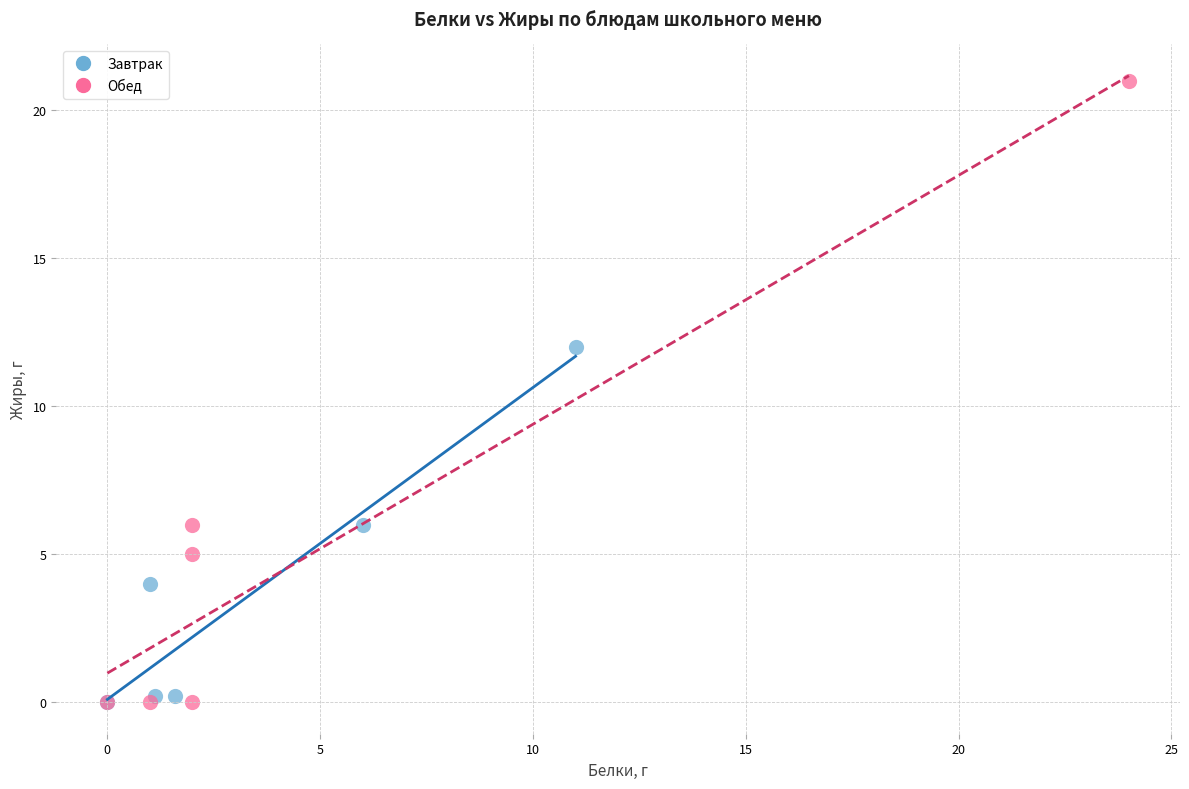

Which series has the widest spread of Y values?

Обед